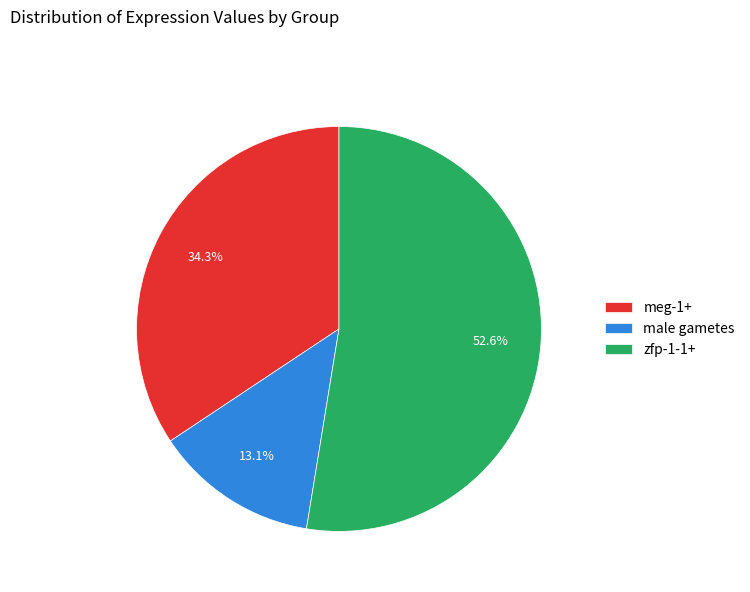

True or false: meg-1+ accounts for 34% of the total.

True